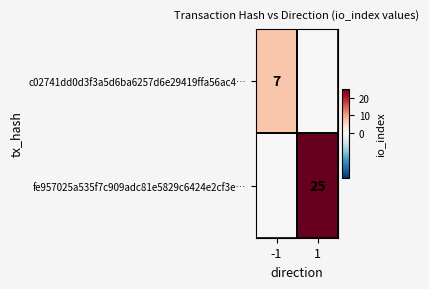

The c02741dd0d3f3a5d6ba6257d6e29419ffa56ac4… series shows 7 at -1. True or false?

True